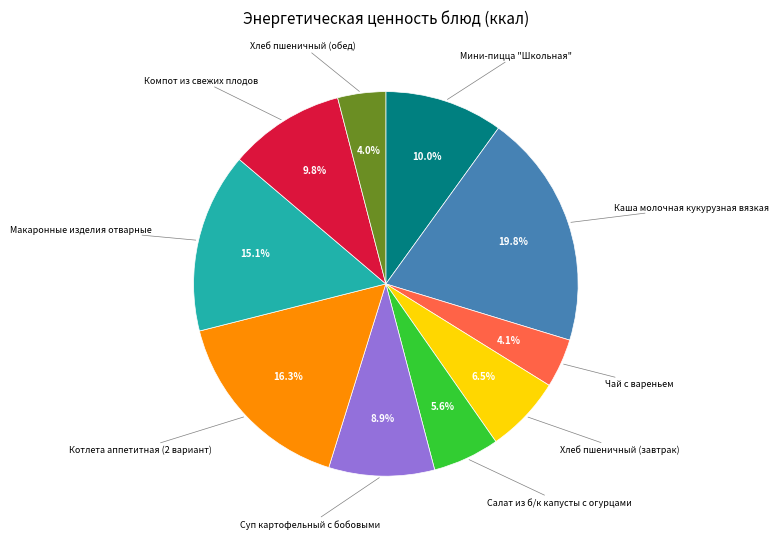

Does any single category account for the majority?

No